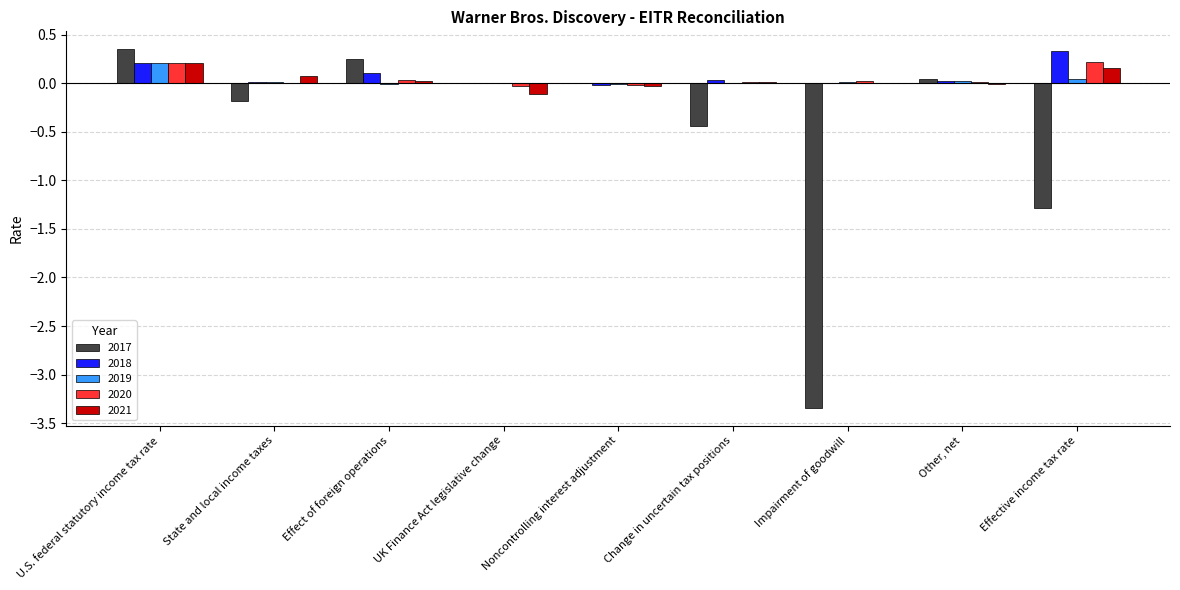

How many series are shown in this chart?

5